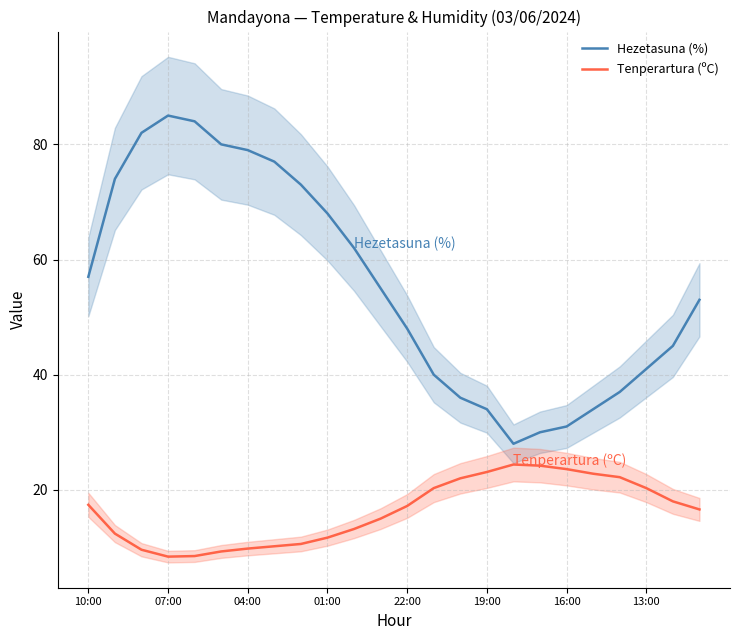

True or false: Tenperartura (ºC) has more than 0 interior local peaks.

True